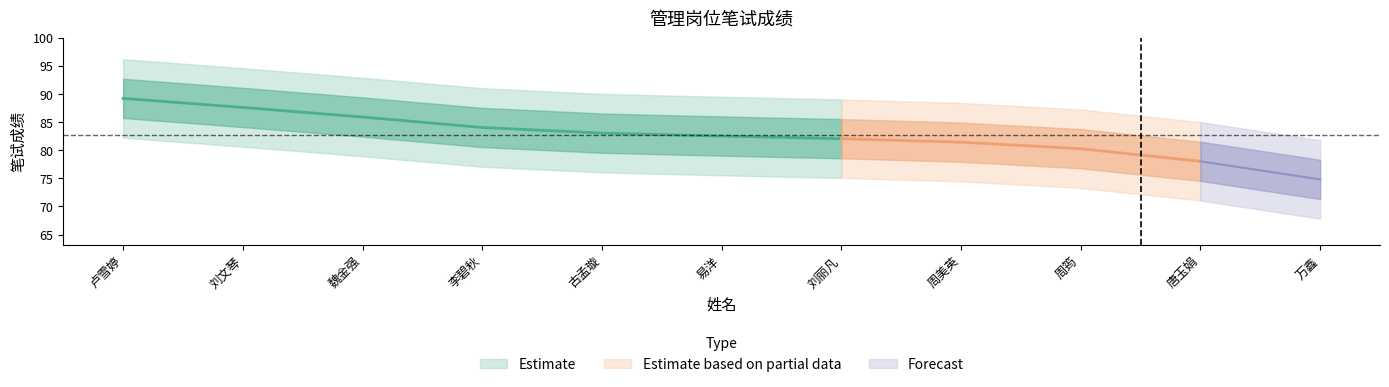

What position from the left is 刘文琴?

2